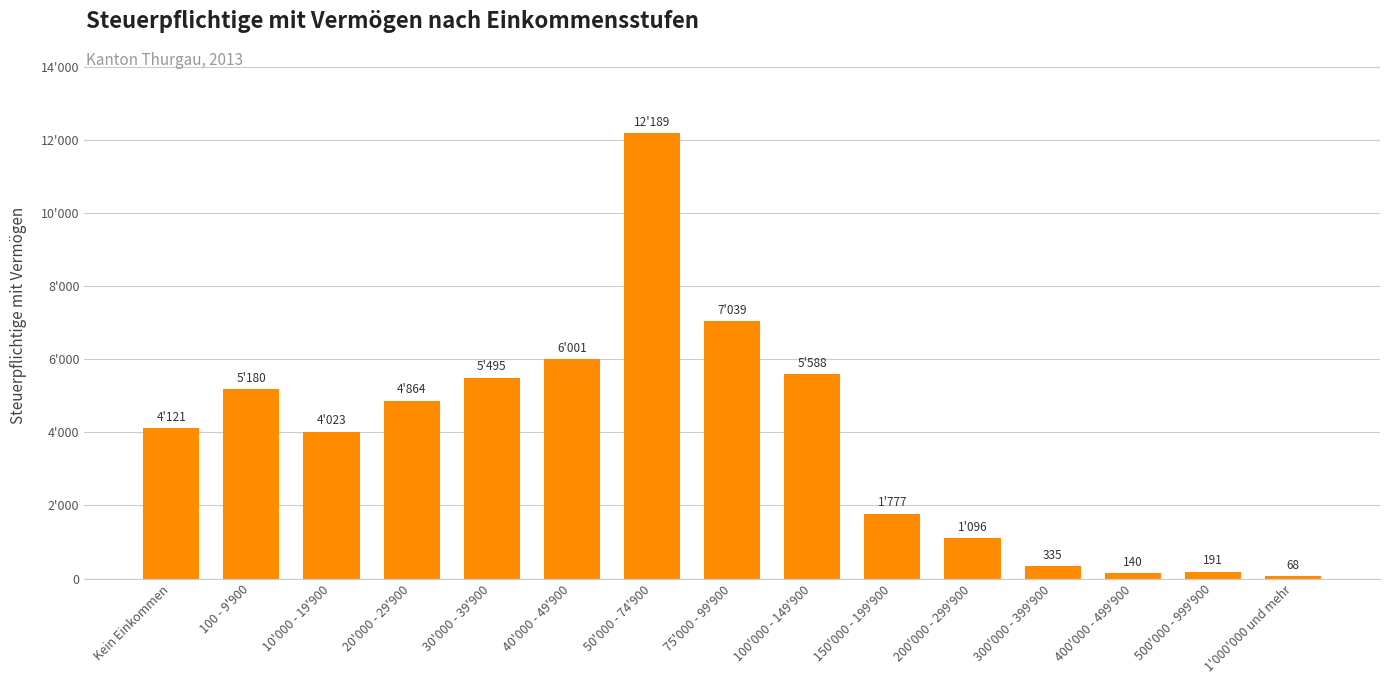

Are the bars horizontal?

No